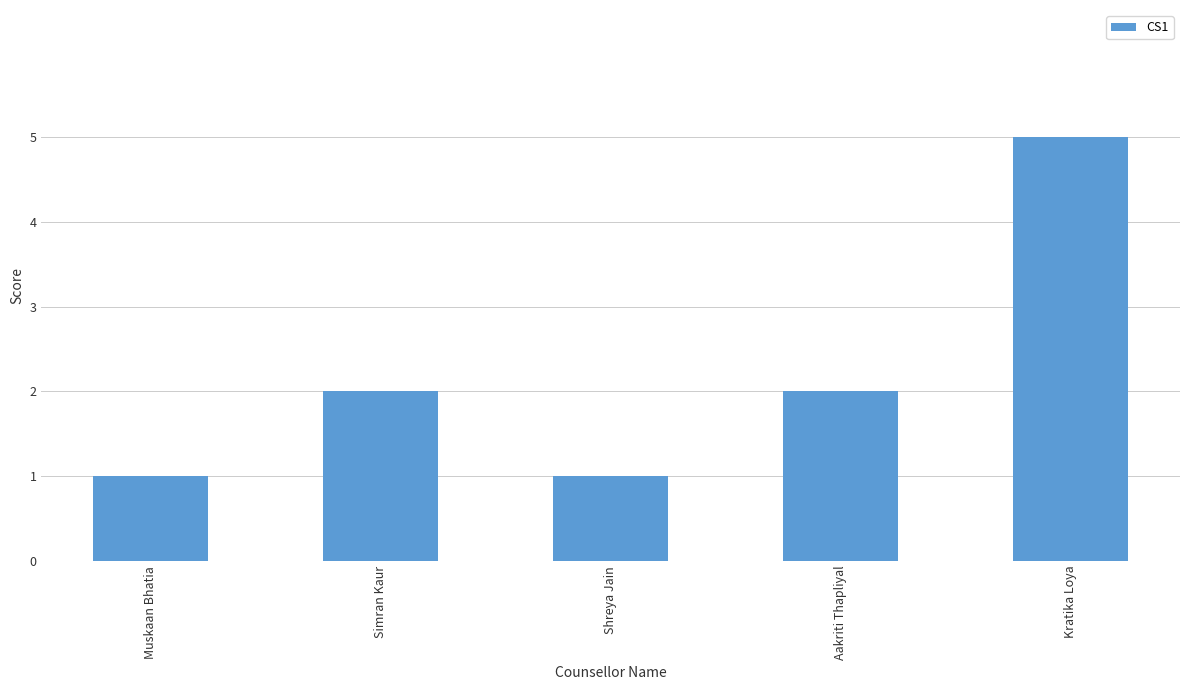

What is the maximum value shown in the chart?

5